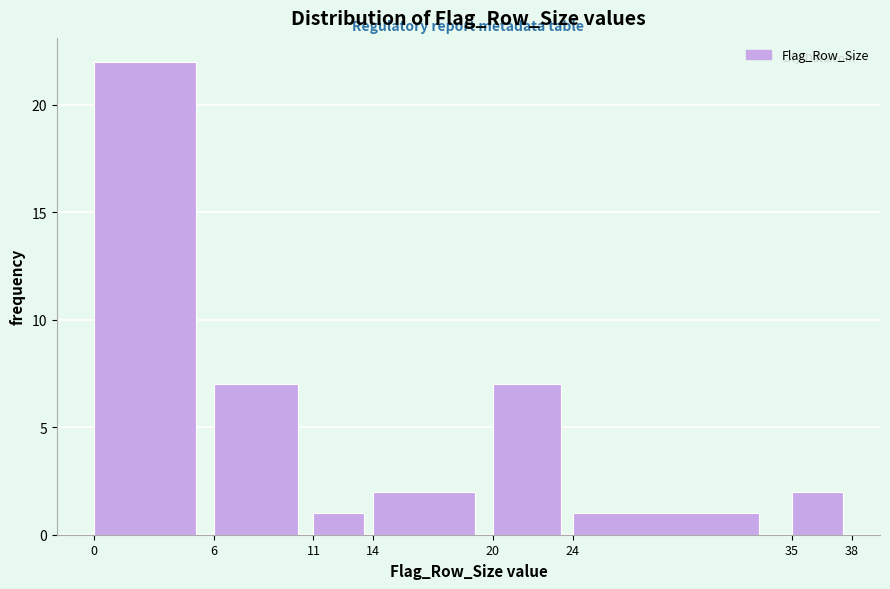

Reading left to right, list every bar in this chart as the range it spans on the x-axis followed by its height. The values are not printed on the chart, so give them approximately, as read against the axis.

0 to 6: 22
6 to 11: 7
11 to 14: 1
14 to 20: 2
20 to 24: 7
24 to 35: 1
35 to 38: 2